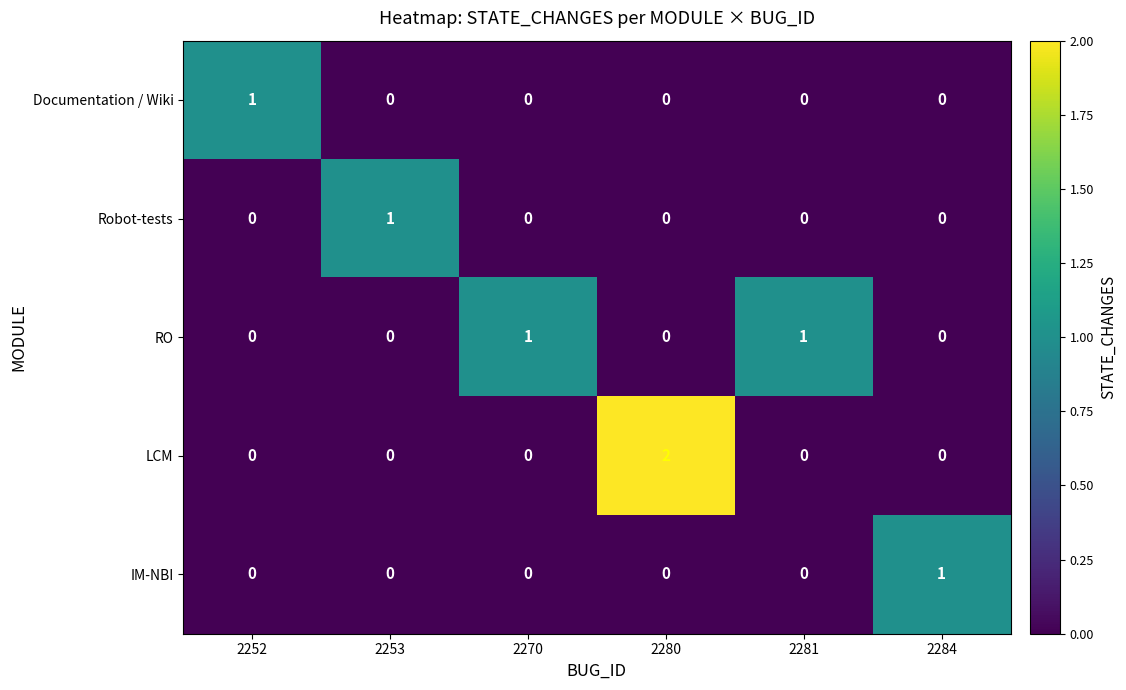

At which category does the chart reach its peak across all series?

2280